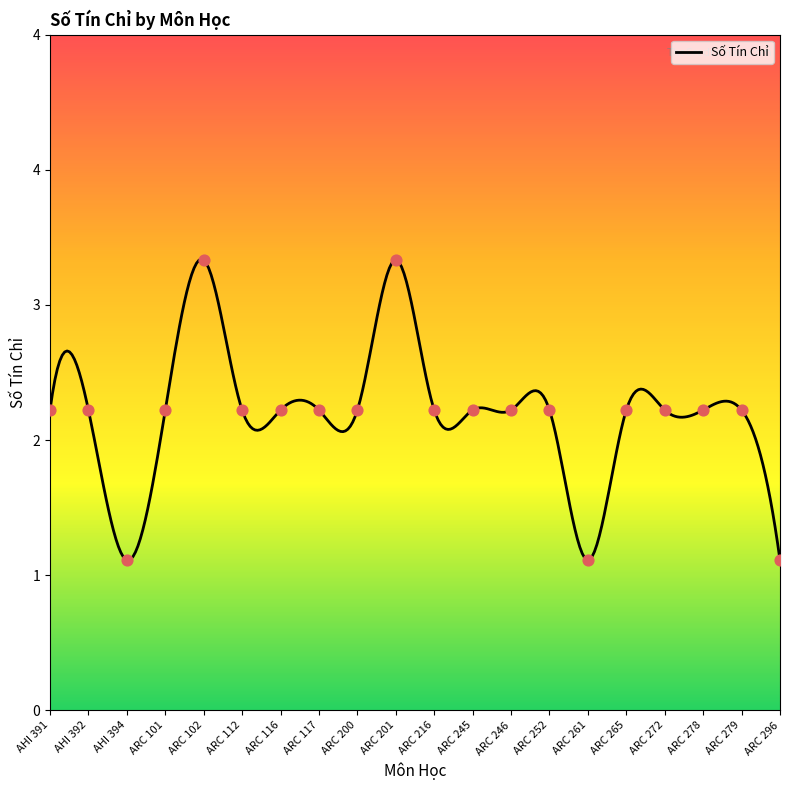

Approximately how many times larger is the value at ARC 261 compared to AHI 391?

0.5